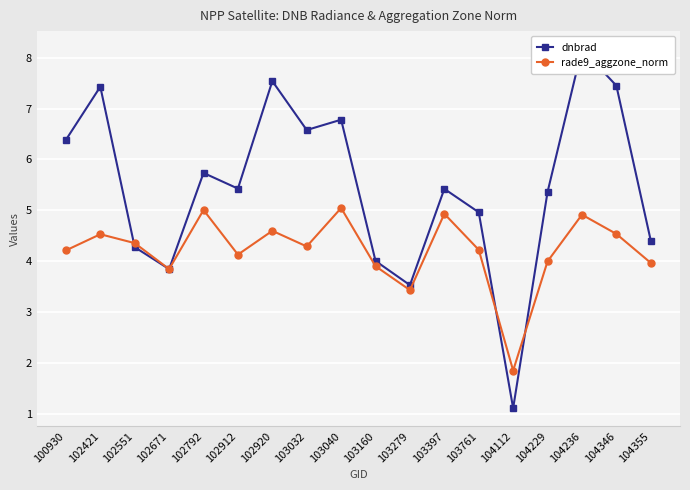

At how many categories does at least one series exceed 4?

15